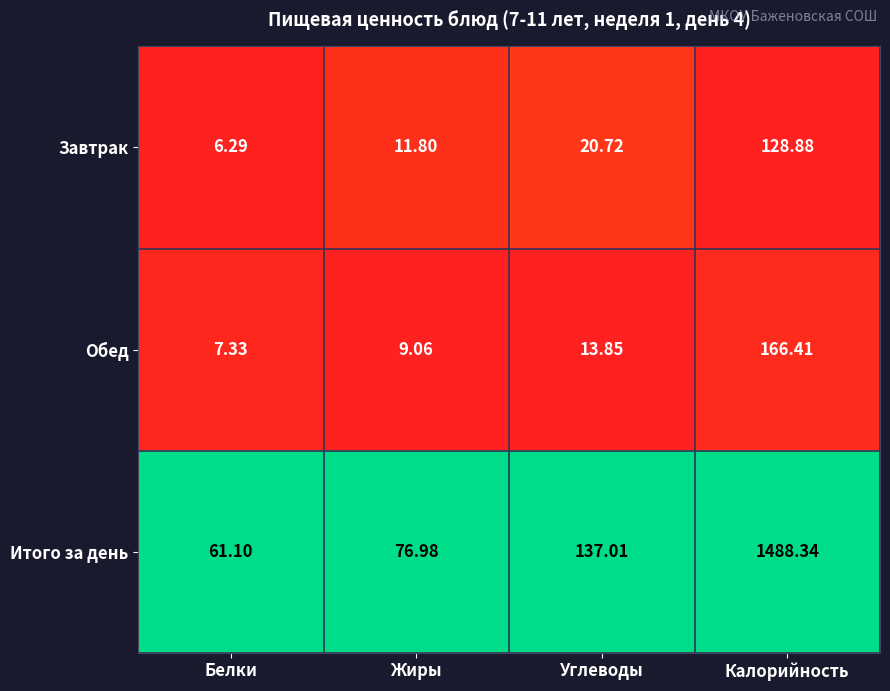

At which label is Обед closest to 86?

Углеводы